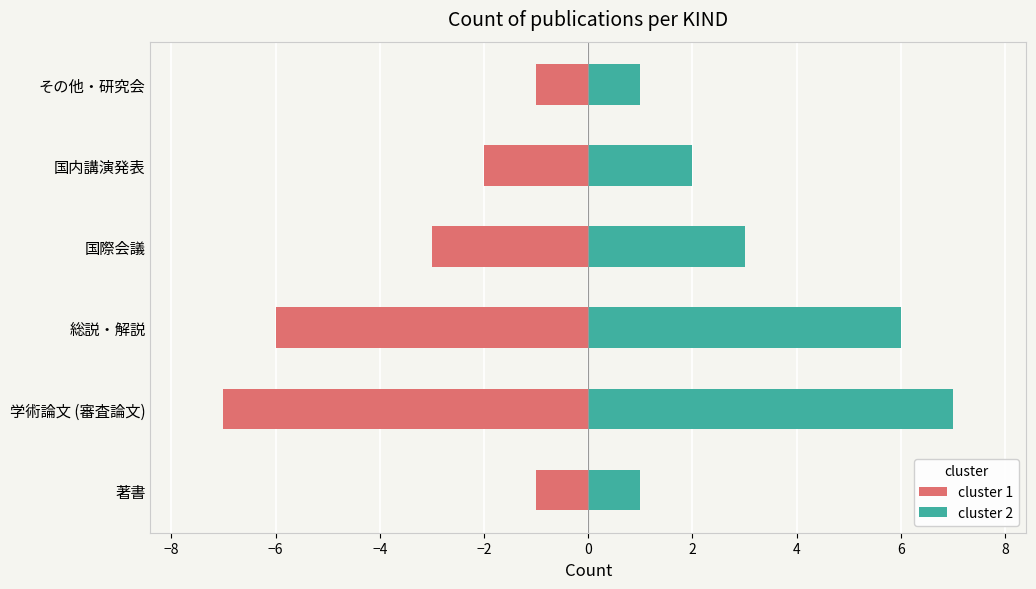

How many bars are there in each group?

2